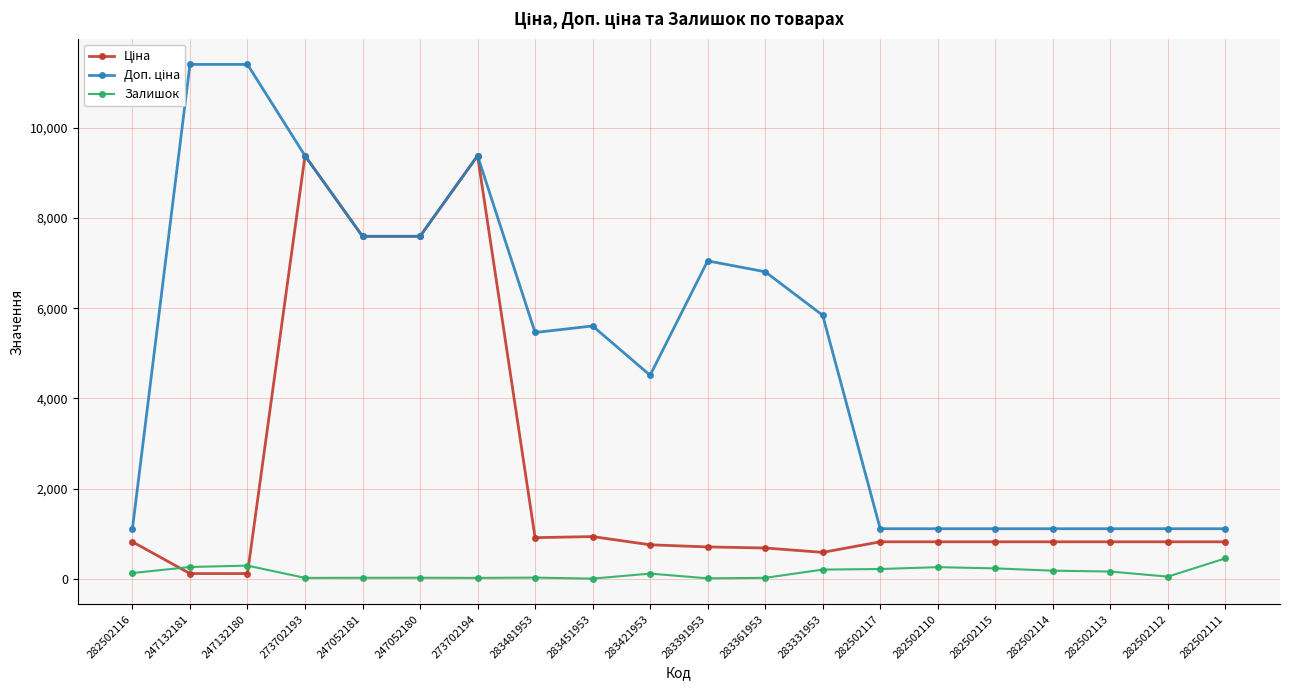

What is the difference between the maximum and minimum values in the Залишок series?

449.0